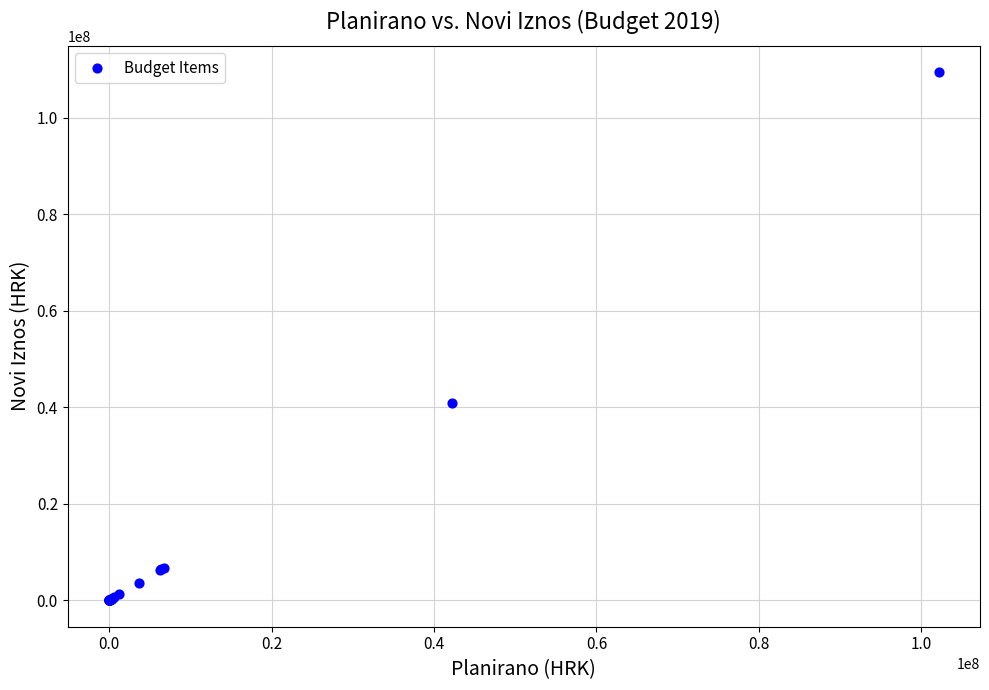

What Y value in the scatter plot is closest to 54731050?

40794100